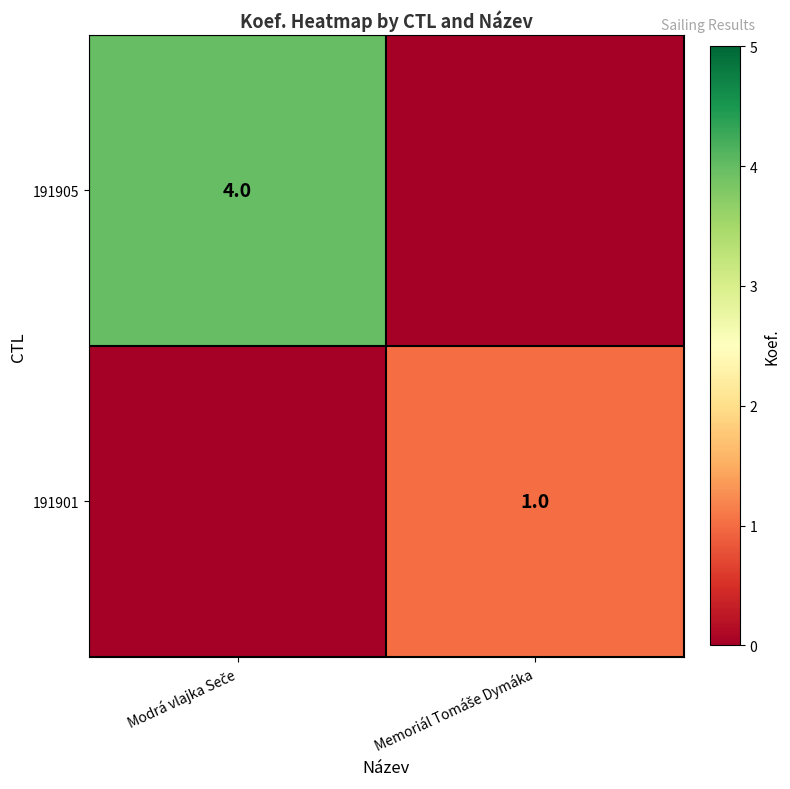

Which series changed the most between Modrá vlajka Seče and Memoriál Tomáše Dymáka?

191905